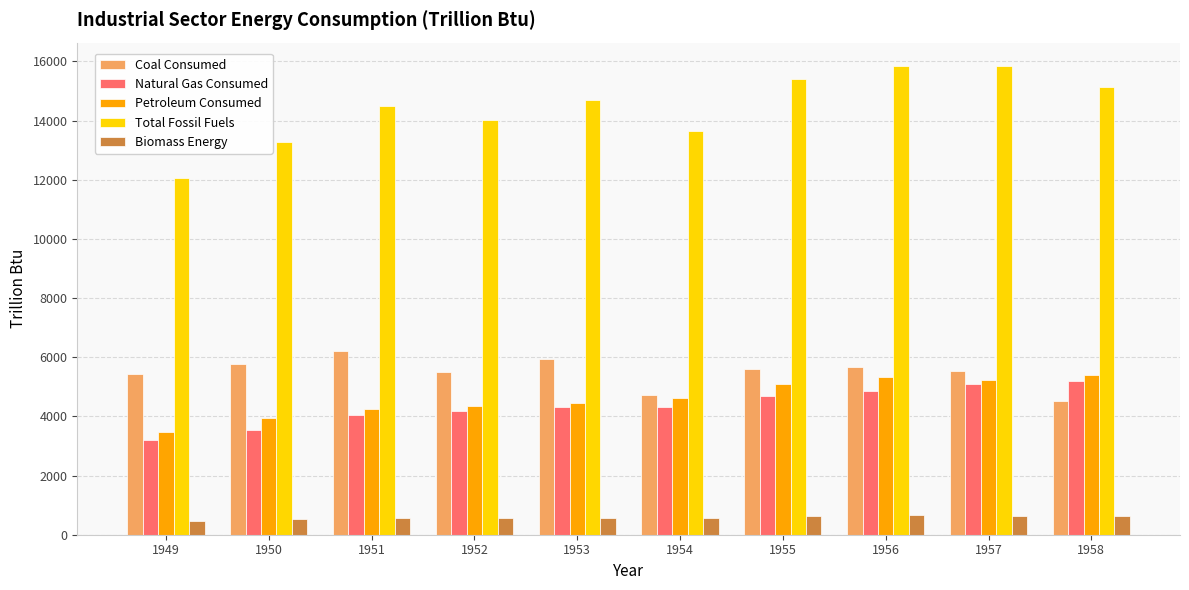

What is the total value across all series at 1956?

32363.5